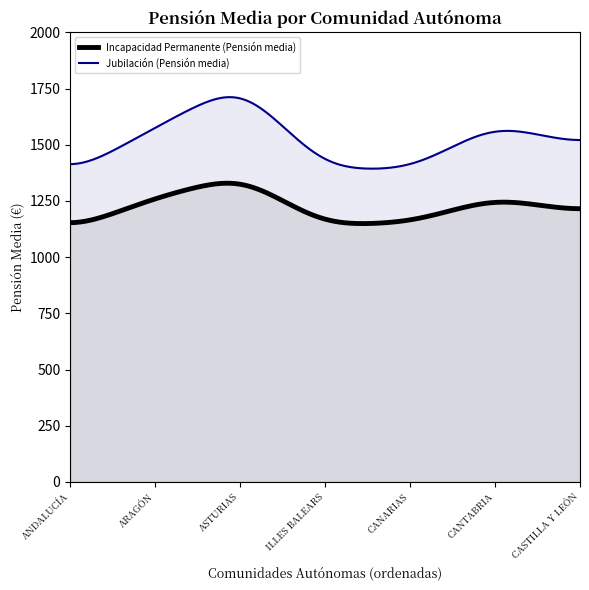

At CASTILLA Y LEÓN, list the series in order from smallest to largest.

Incapacidad Permanente (Pensión media), Jubilación (Pensión media)